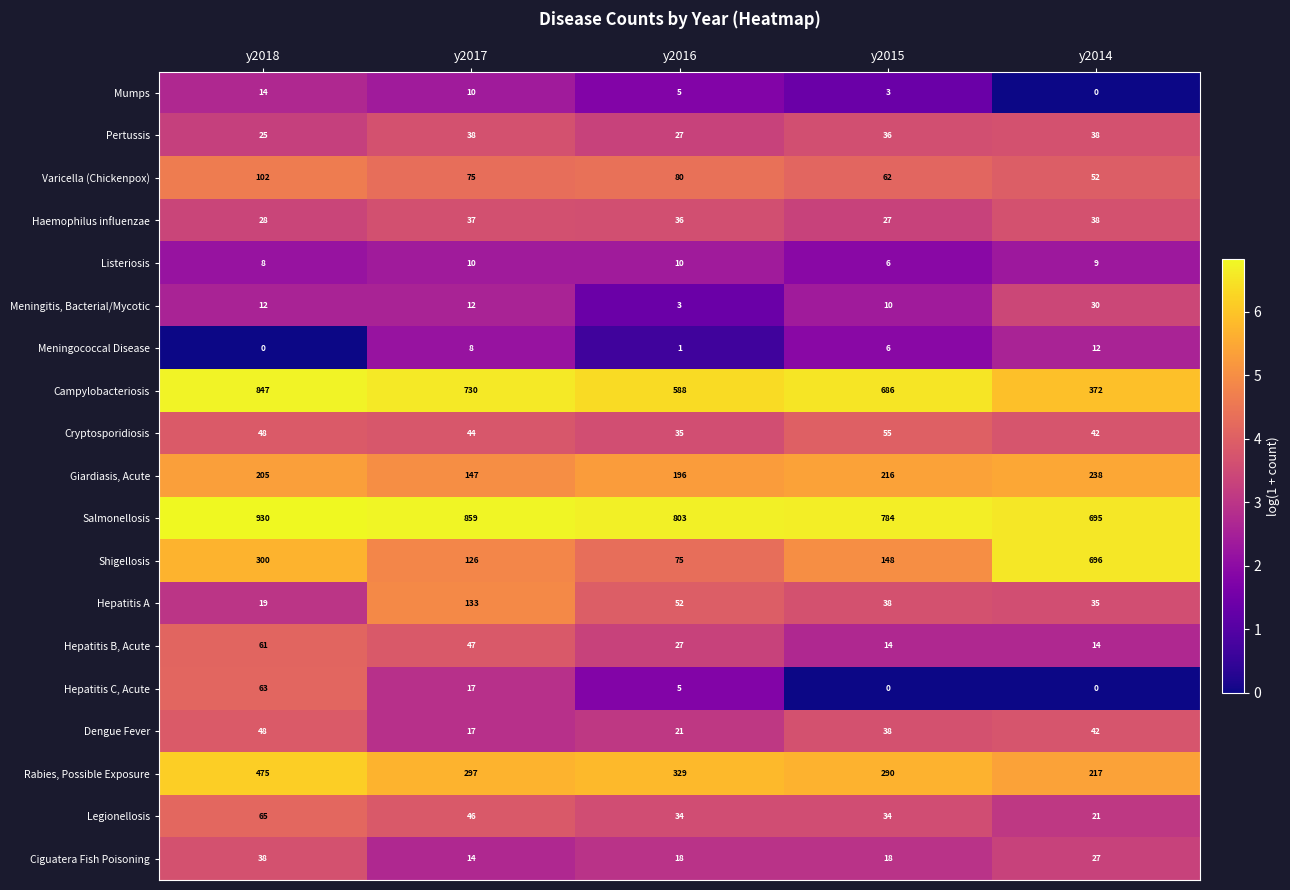

What is the total value across all series at y2018?

3288